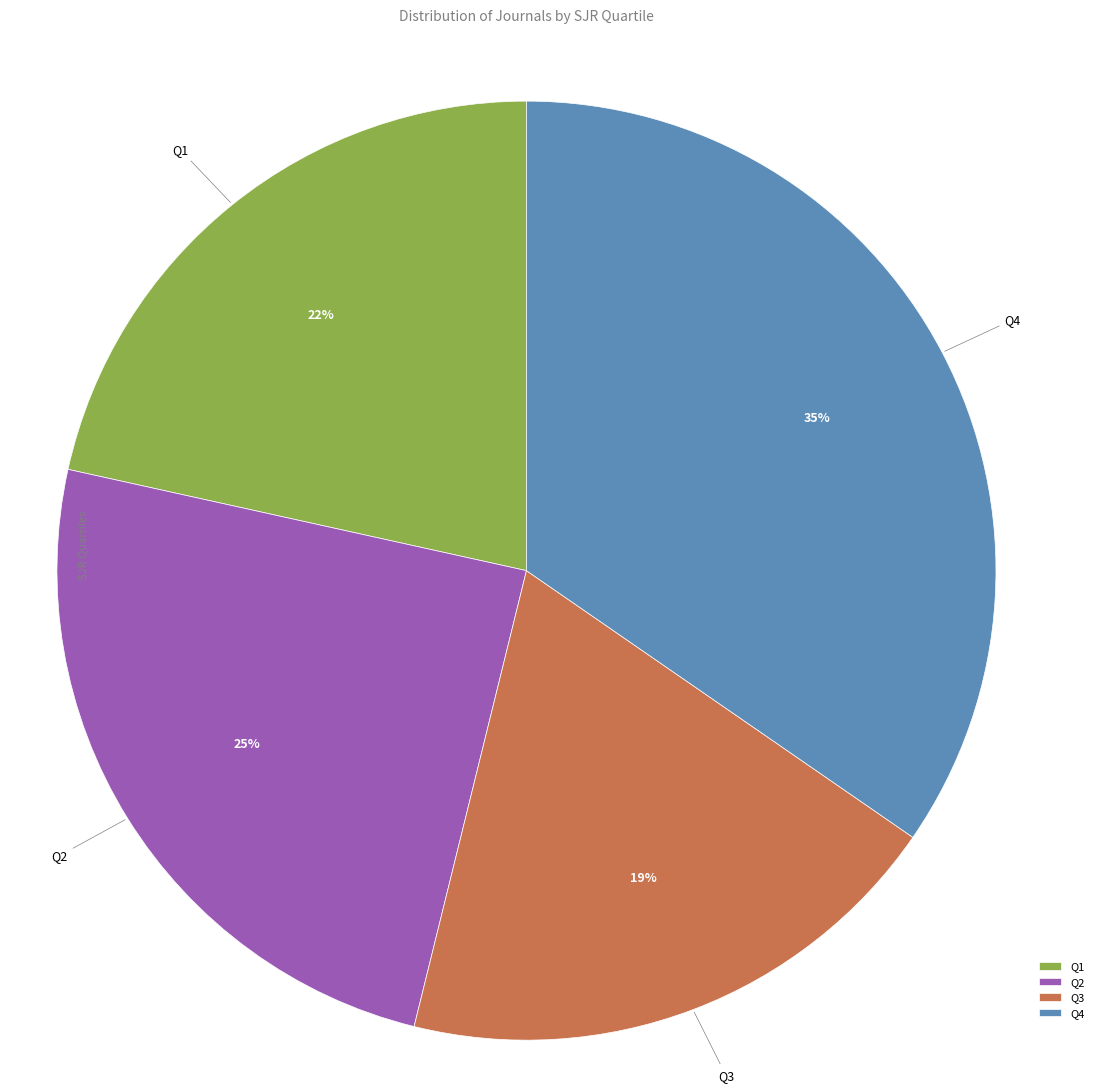

How many segments does this pie chart have?

4